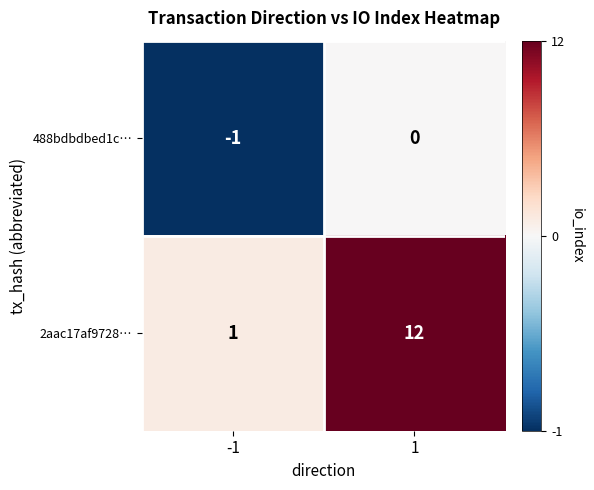

What is the maximum value for 2aac17af9728…?

12